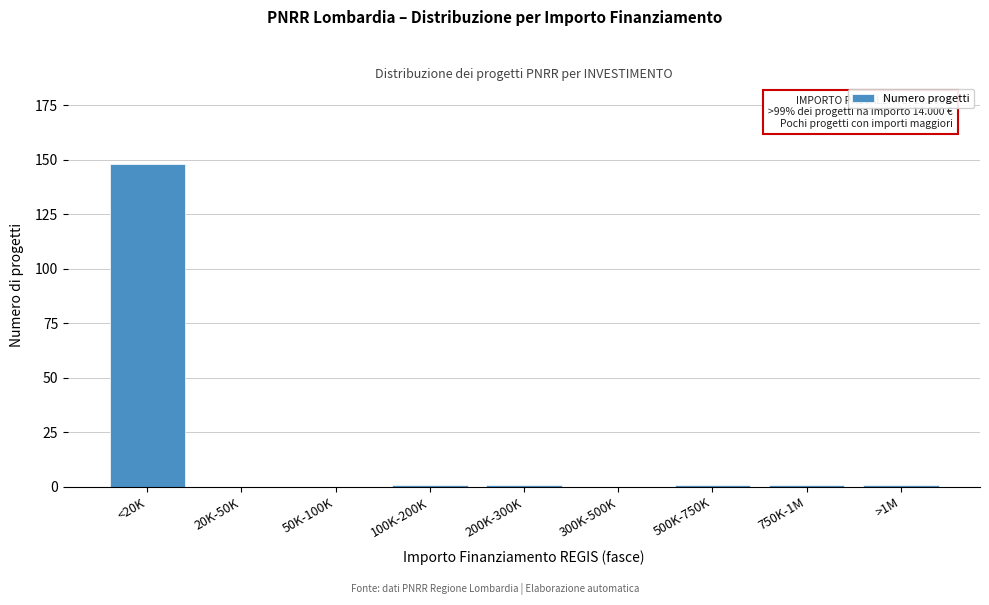

Reading left to right, extract all data points from this chart.

<20K=148	20K-50K=0	50K-100K=0	100K-200K=1	200K-300K=1	300K-500K=0	500K-750K=1	750K-1M=1	>1M=1